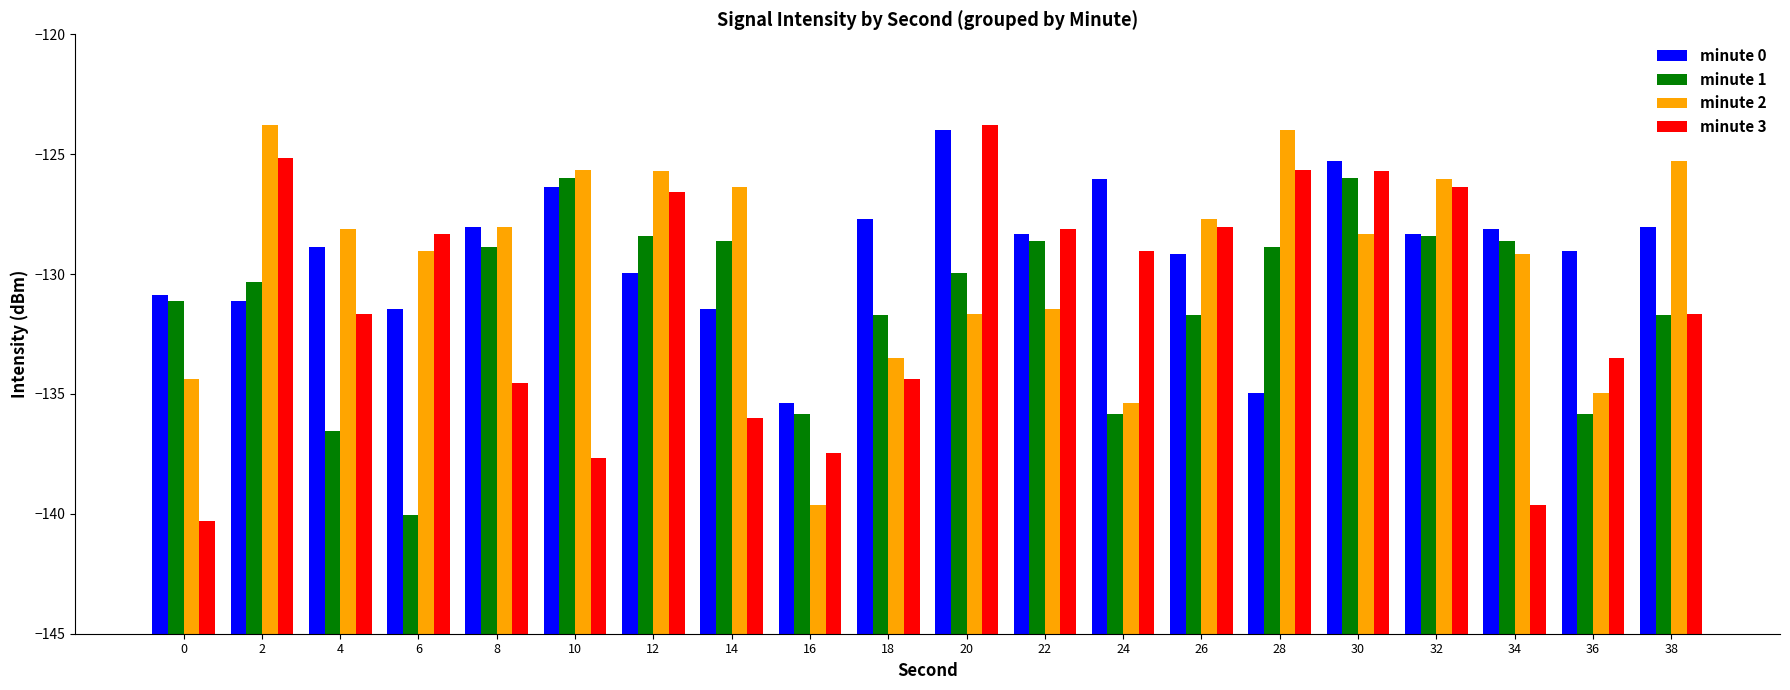

Between 2 and 14, which is larger?

2